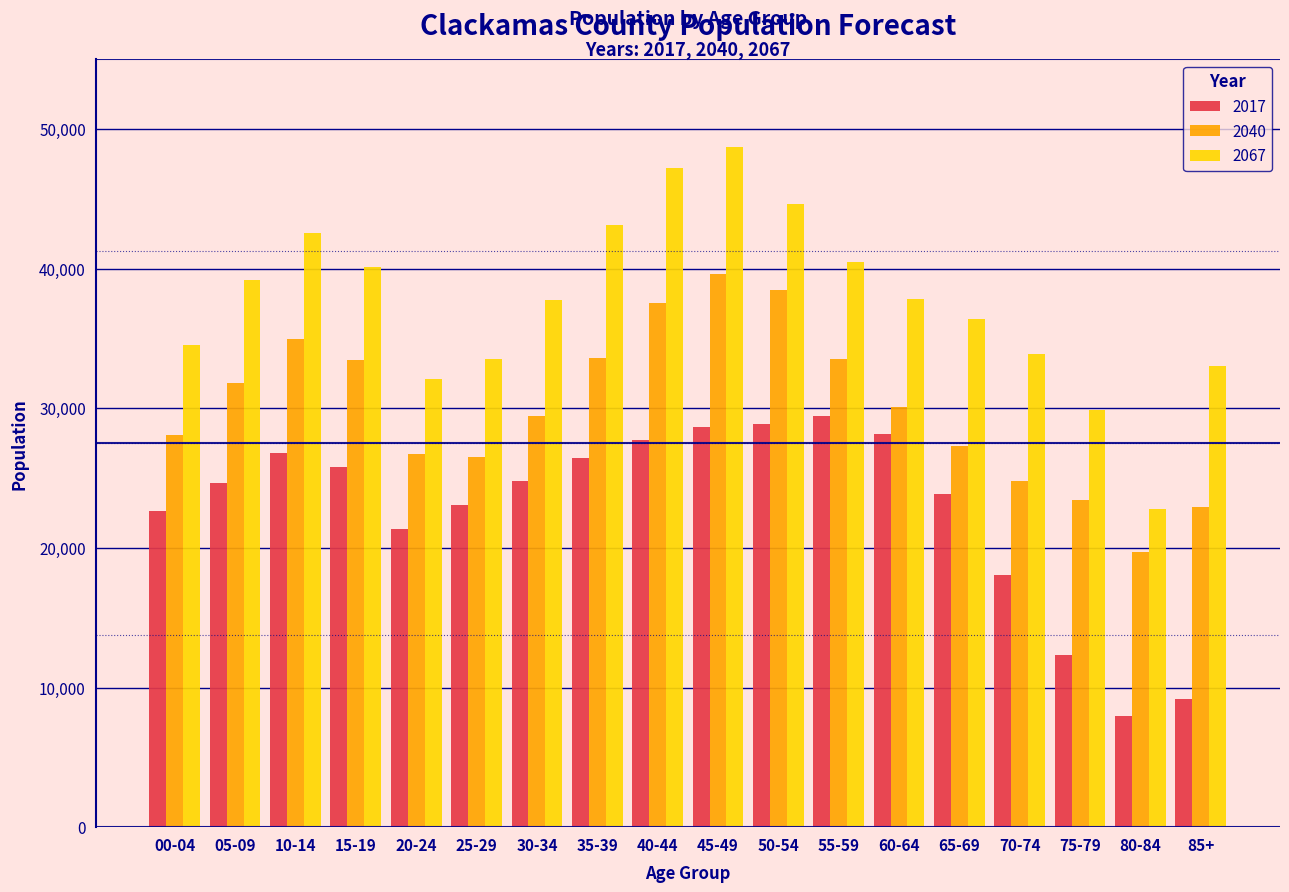

Is the value of 2067 at 85+ greater than the value of 2040 at 60-64?

Yes